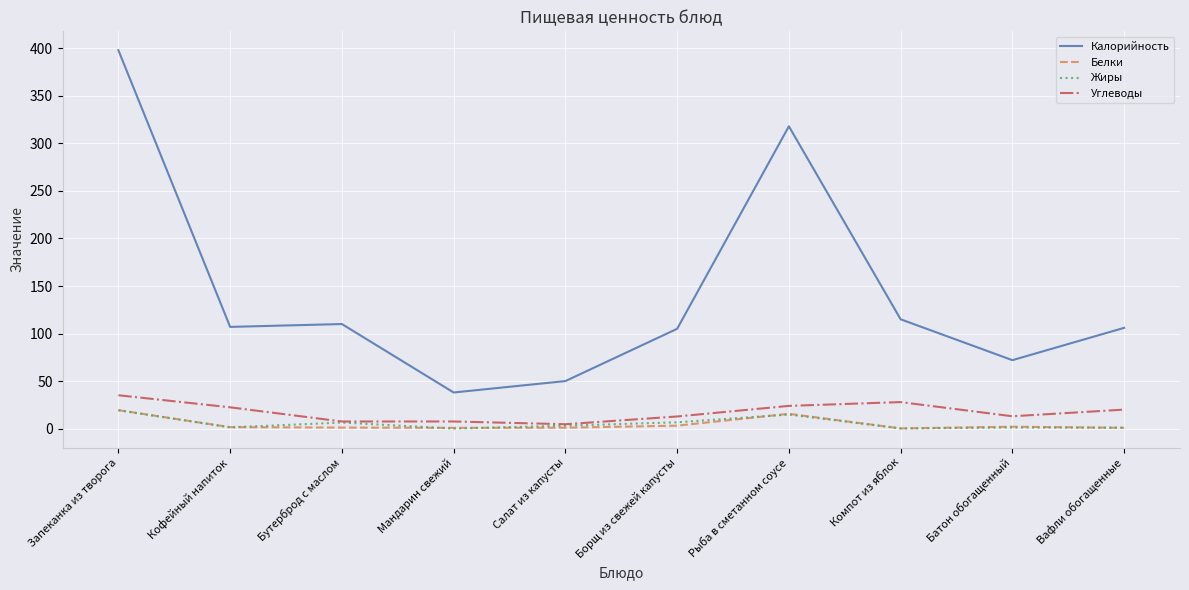

Is the value of Жиры at Салат из капусты greater than the value of Углеводы at Запеканка из творога?

No